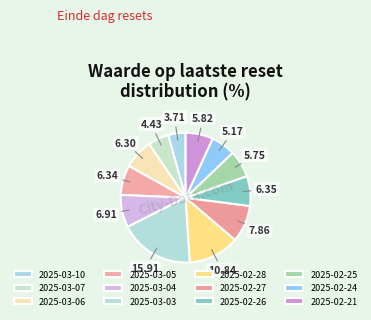

How many slices are in this pie chart?

12